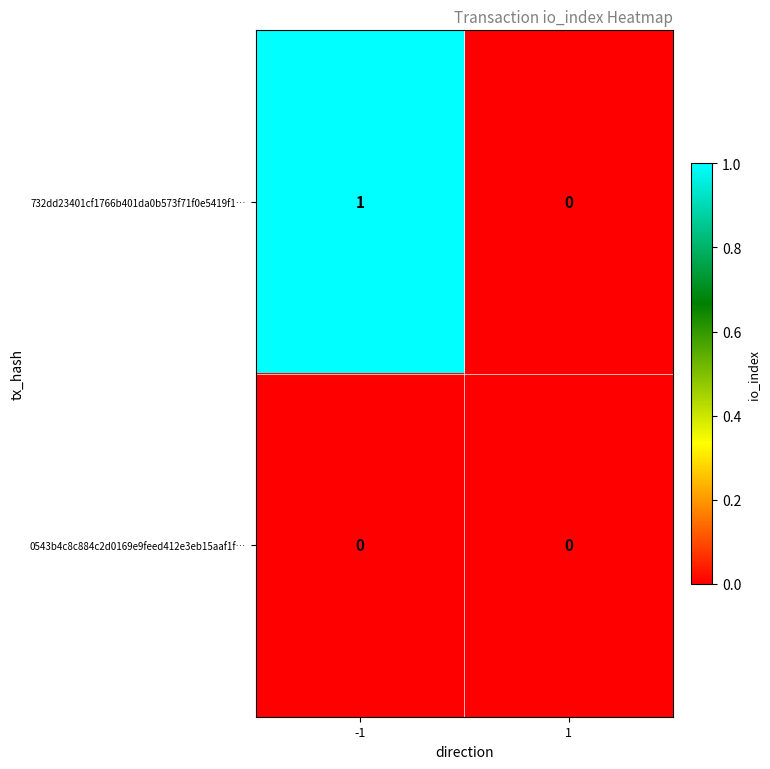

Reading left to right, list all the values displayed in this chart.

732dd23401cf1766b401da0b573f71f0e5419f1…: 1	0
0543b4c8c884c2d0169e9feed412e3eb15aaf1f…: 0	0